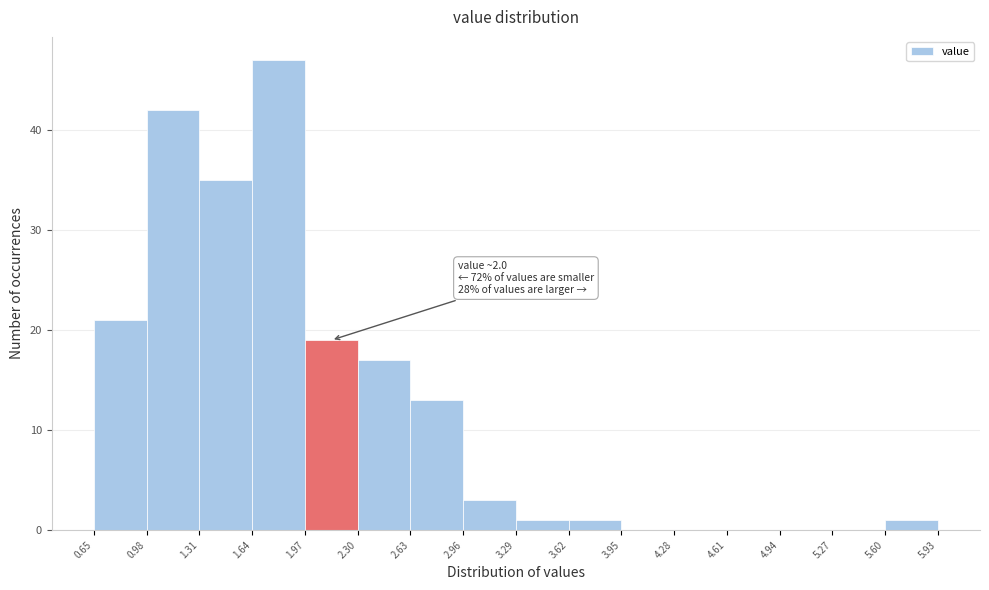

Which range on the x-axis has the tallest bar?

1.64 to 1.97